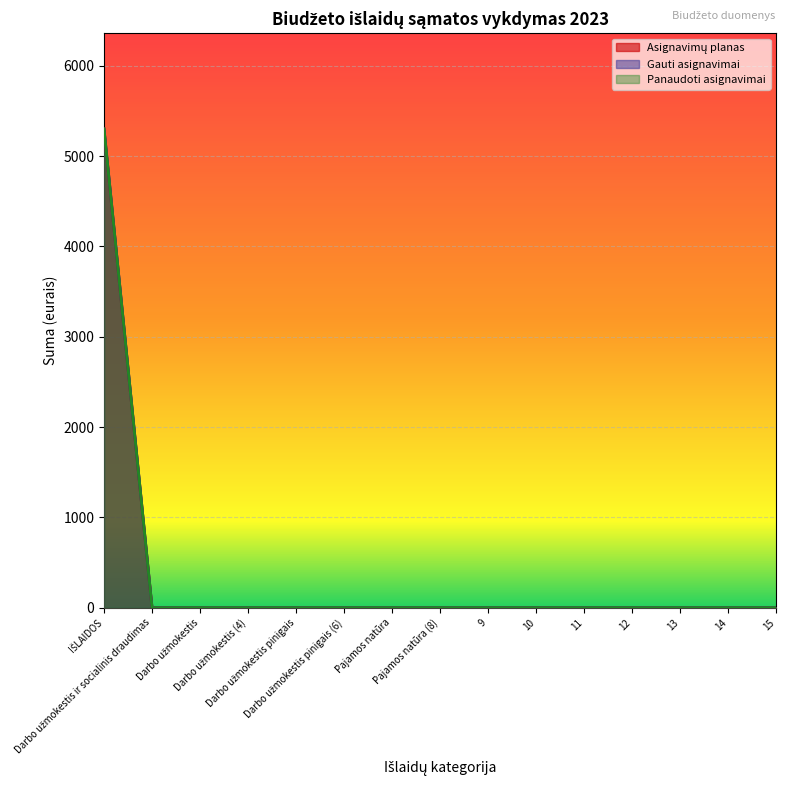

Is it true that Gauti asignavimai equals 0 at Pajamos natūra (8)?

True